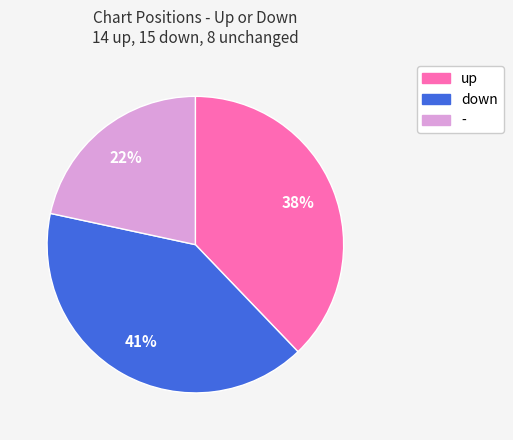

Is it true that - is 22% of the pie?

True